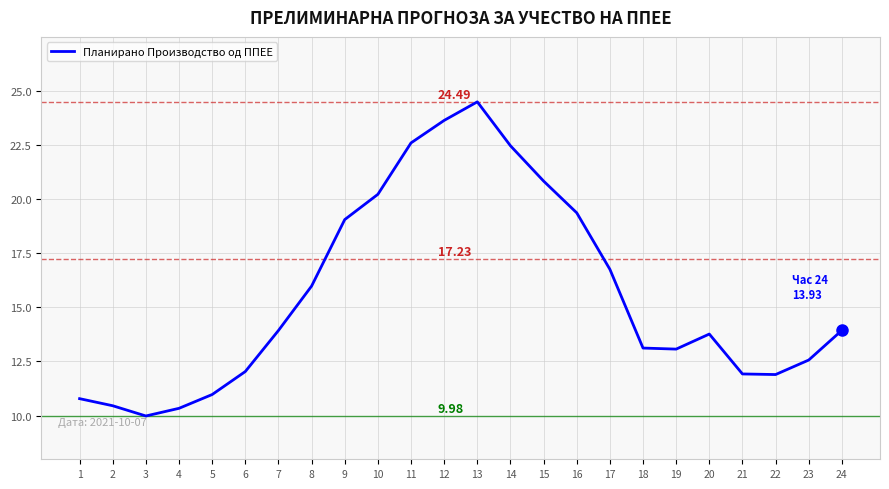

What is the difference between the maximum and minimum values?

14.5